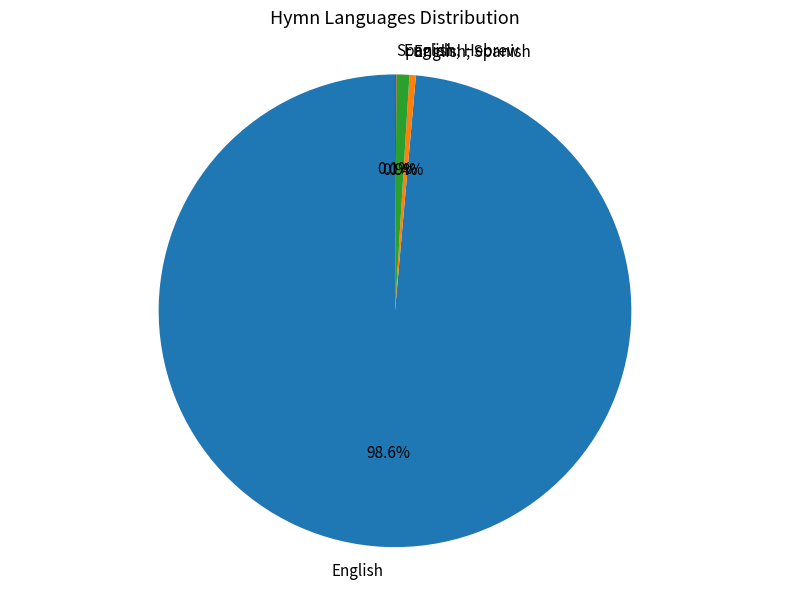

What percentage is NOT represented by English; Hebrew?

99.1%